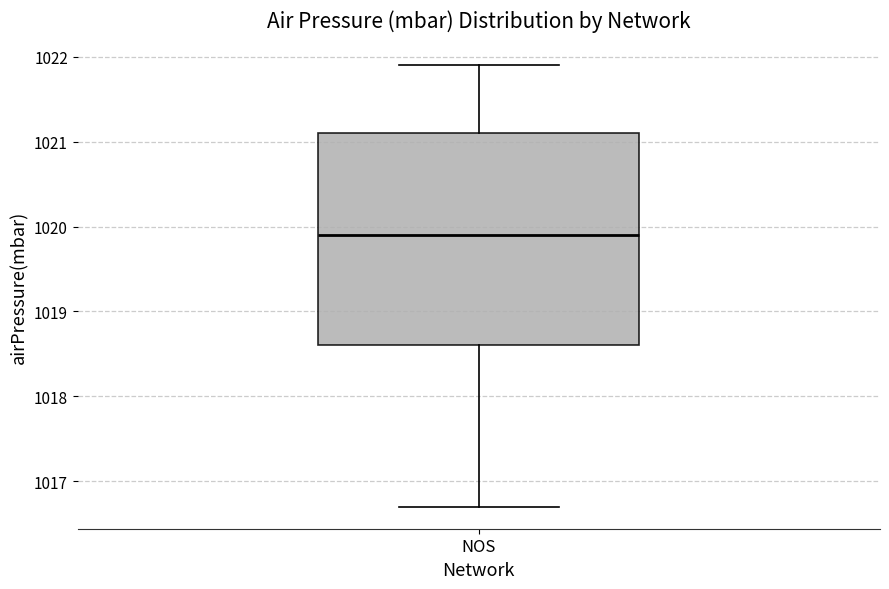

Read this box plot against the y-axis: the position of the median line, the range covered by the box, and the ends of both whiskers. The values are not printed on the chart, so give them approximately, as read against the axis.

median 1019.9, box 1018.6 to 1021.1, whiskers 1016.7 to 1021.9